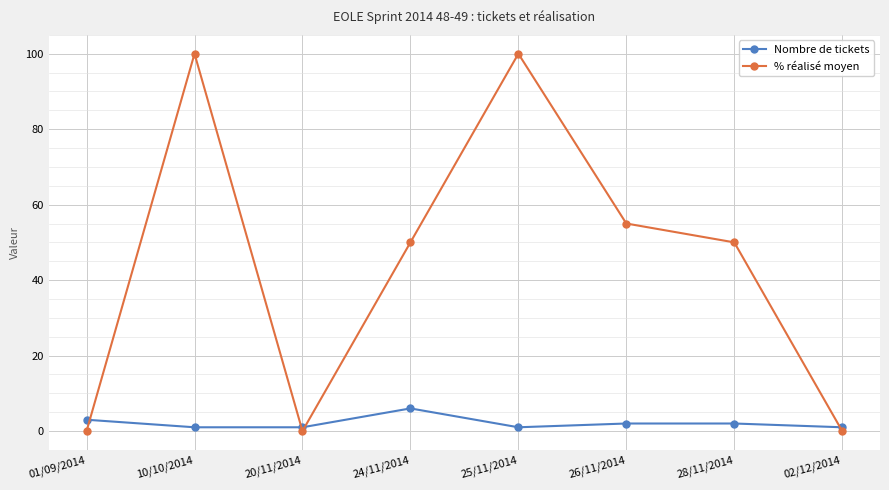

Which series ends up on top after the final intersection of % réalisé moyen and Nombre de tickets?

Nombre de tickets